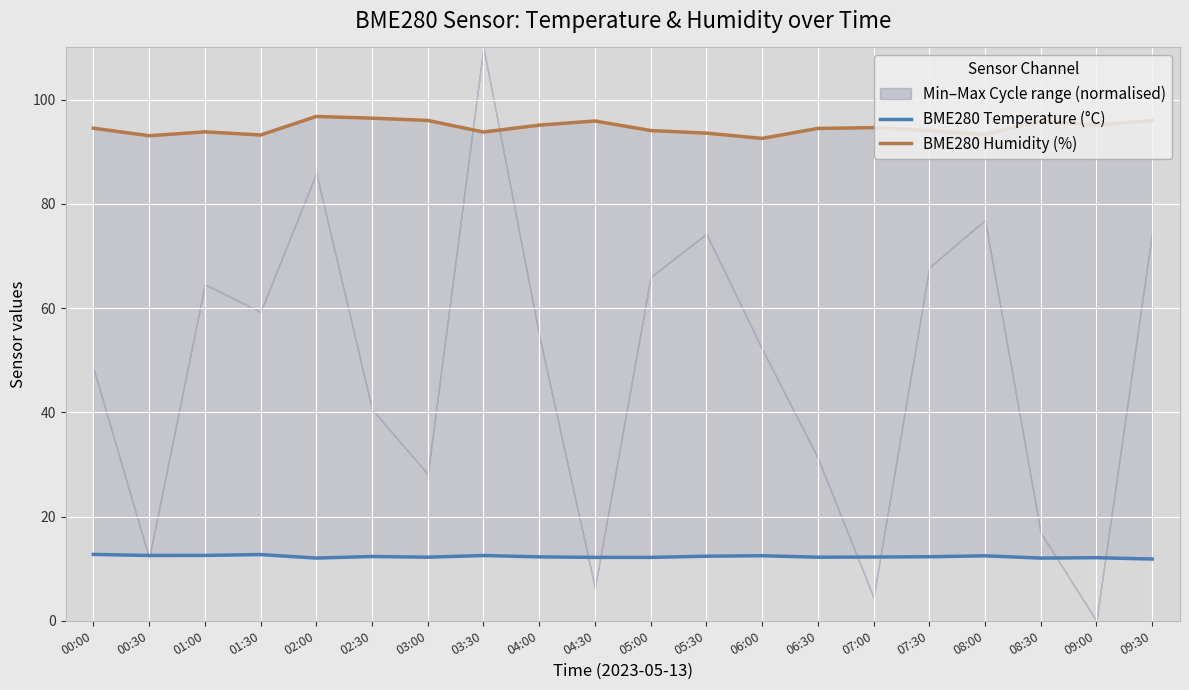

Is the value of BME280 Temperature (°C) at 03:30 greater than the value of BME280 Humidity (%) at 03:30?

No